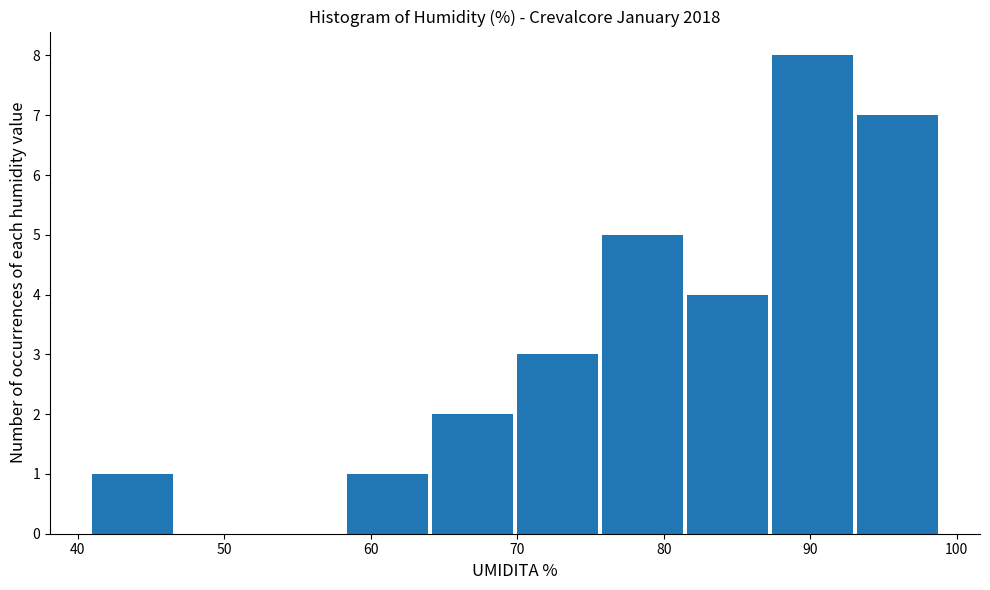

What is the height of the bar covering 64.2 to 70.0 on the x-axis? Neither the bar edges nor the heights are printed on the chart, so give them approximately, as read against the axes.

2